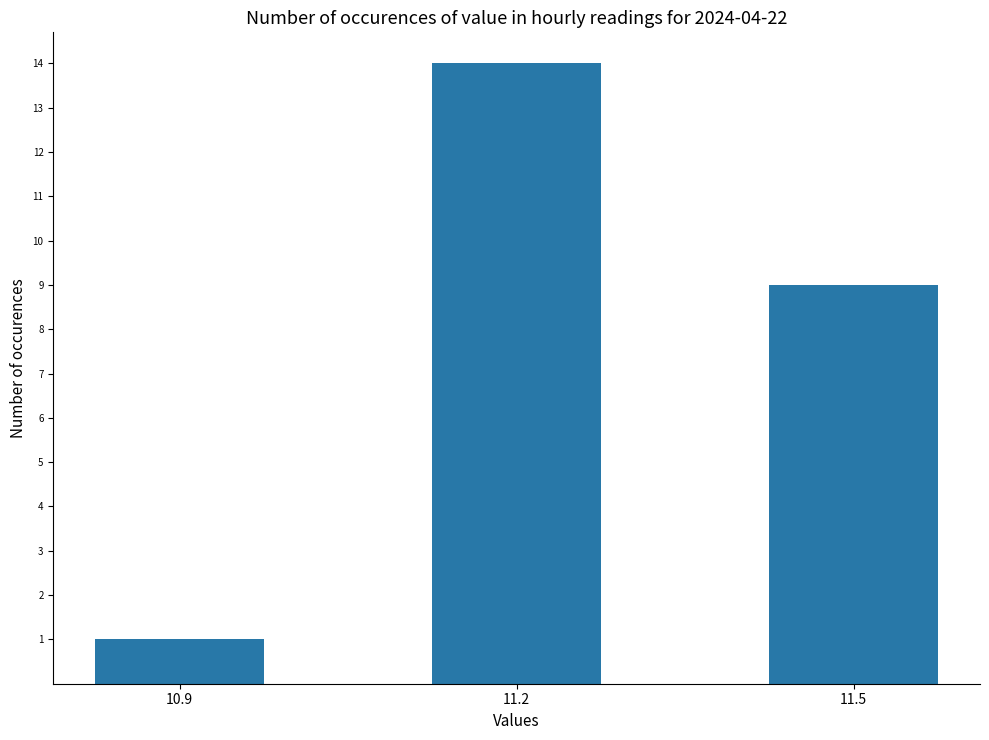

Which category has the highest value across all series?

11.2